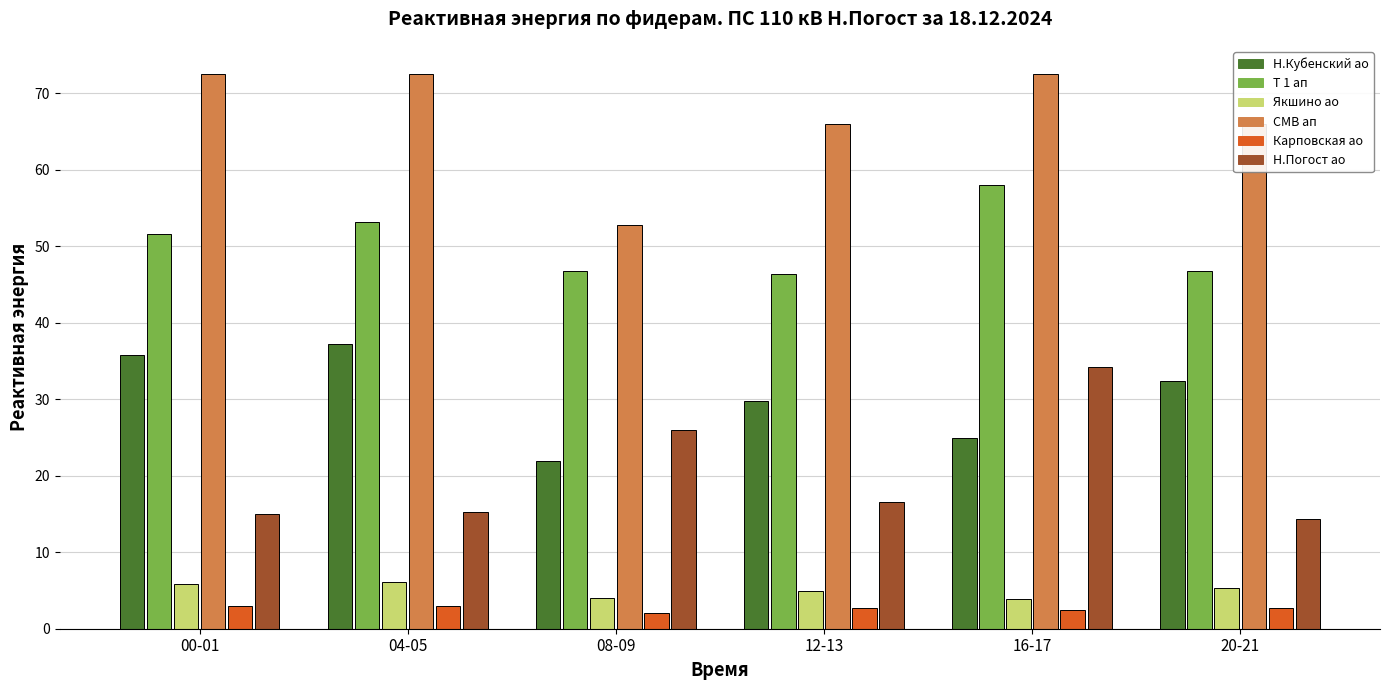

What is the total value across all series at 04-05?

187.3